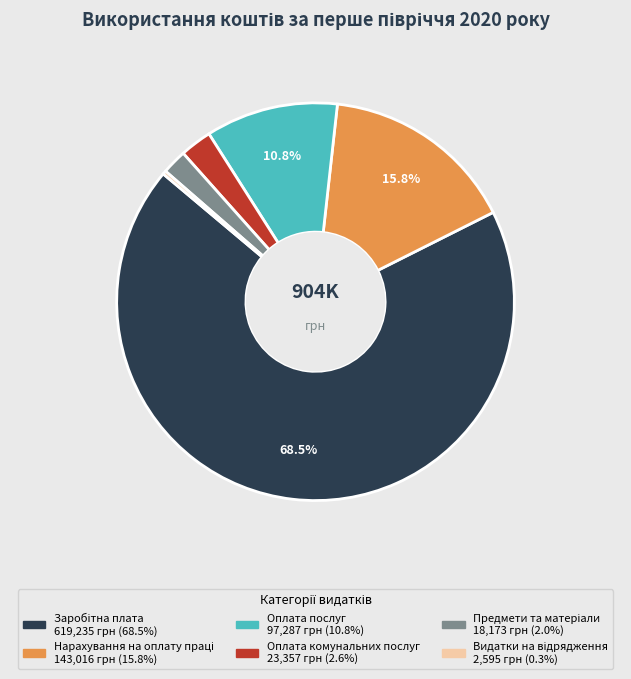

How many segments does this pie chart have?

6